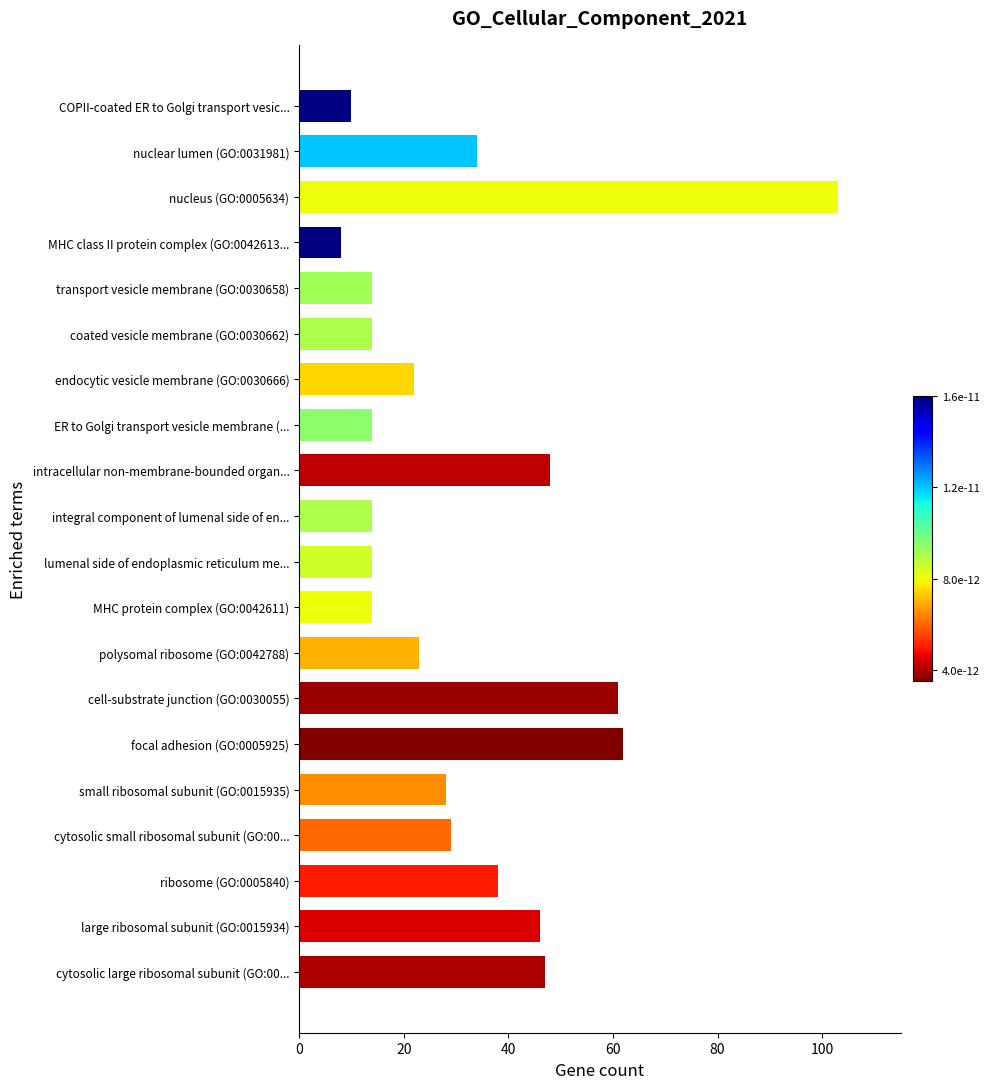

The value at nuclear lumen (GO:0031981) is 34. True or false?

True